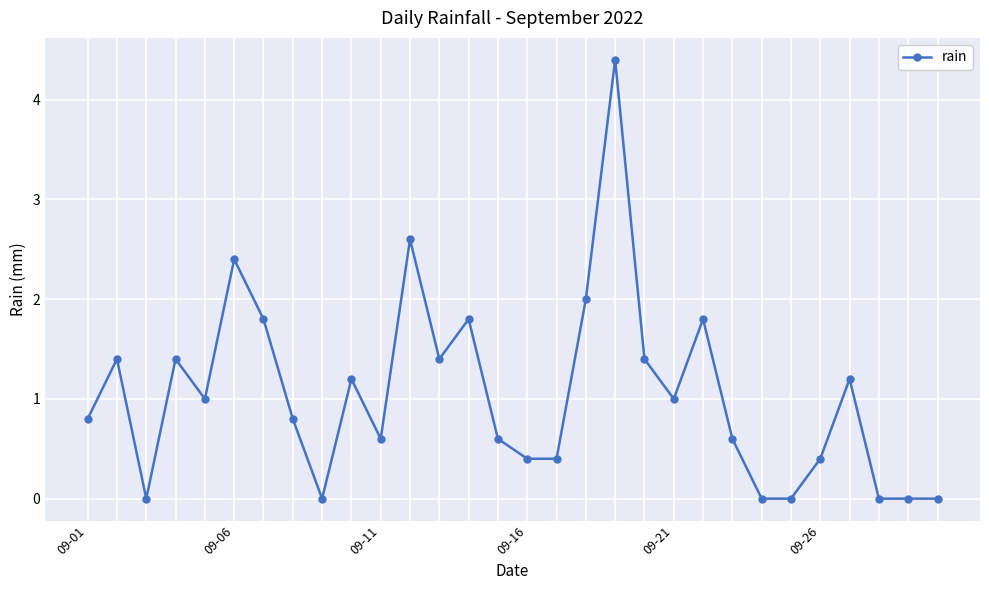

Reading left to right, what are all the values shown in this chart?

0.8	1.4	0.0	1.4	1.0	2.4	1.8	0.8	0.0	1.2	0.6	2.6	1.4	1.8	0.6	0.4	0.4	2.0	4.4	1.4	1.0	1.8	0.6	0.0	0.0	0.4	1.2	0.0	0.0	0.0